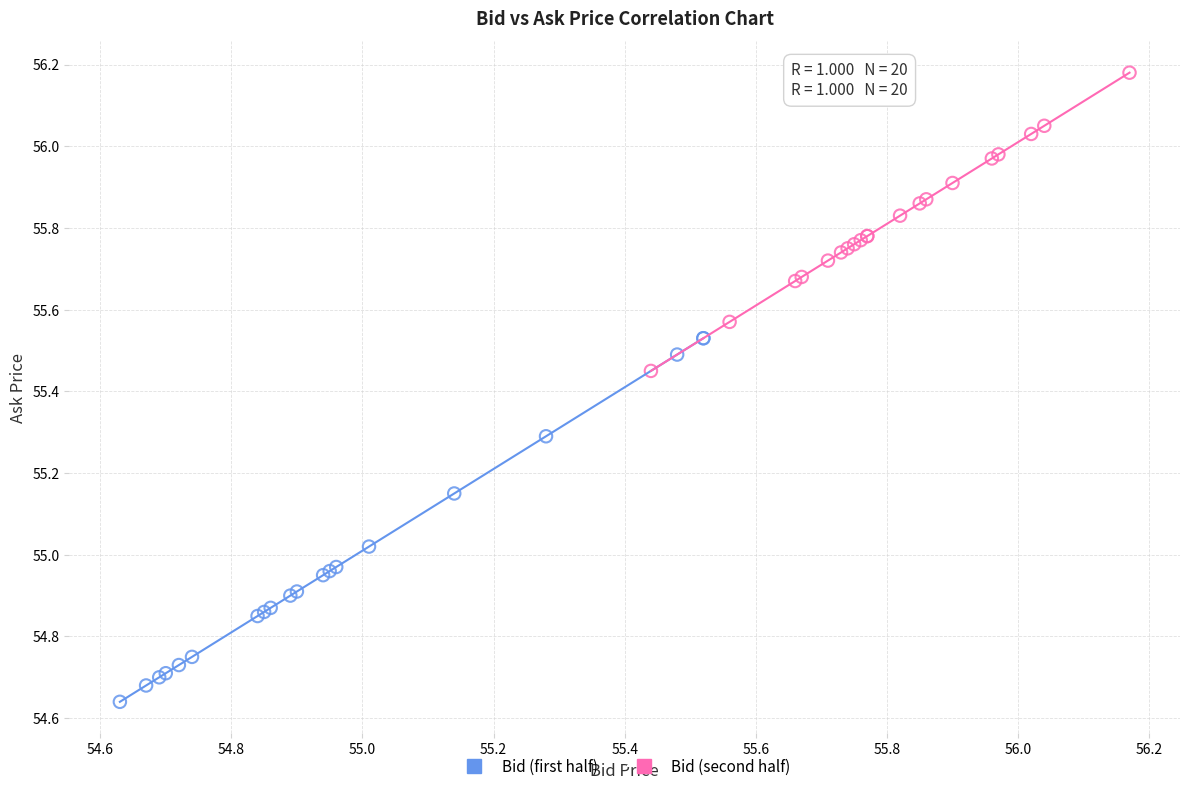

What are all the series names shown in the legend?

Bid (first half), Bid (second half)